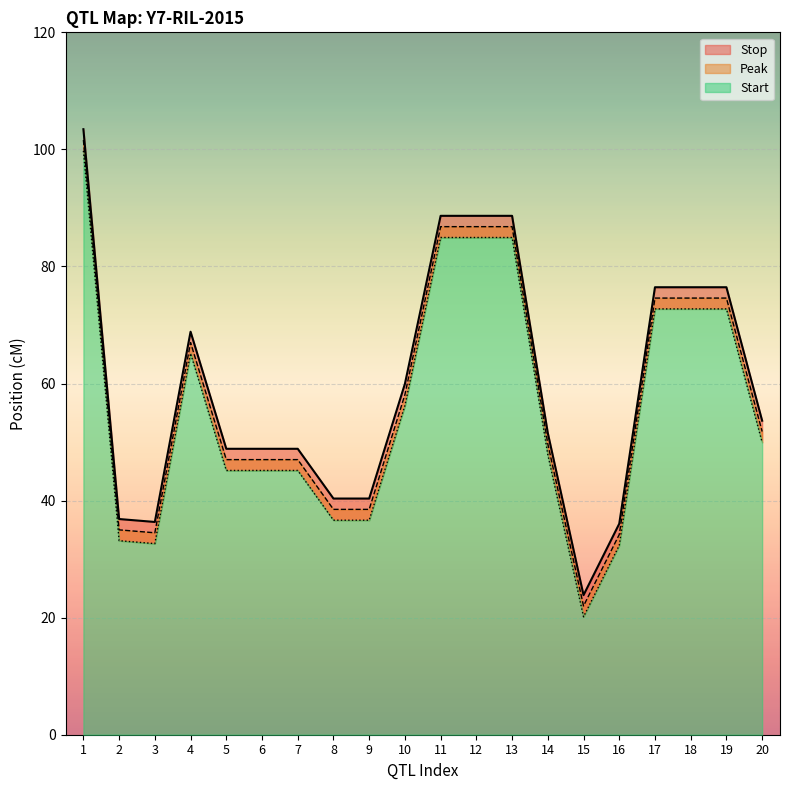

What is the maximum value for Start?

99.8